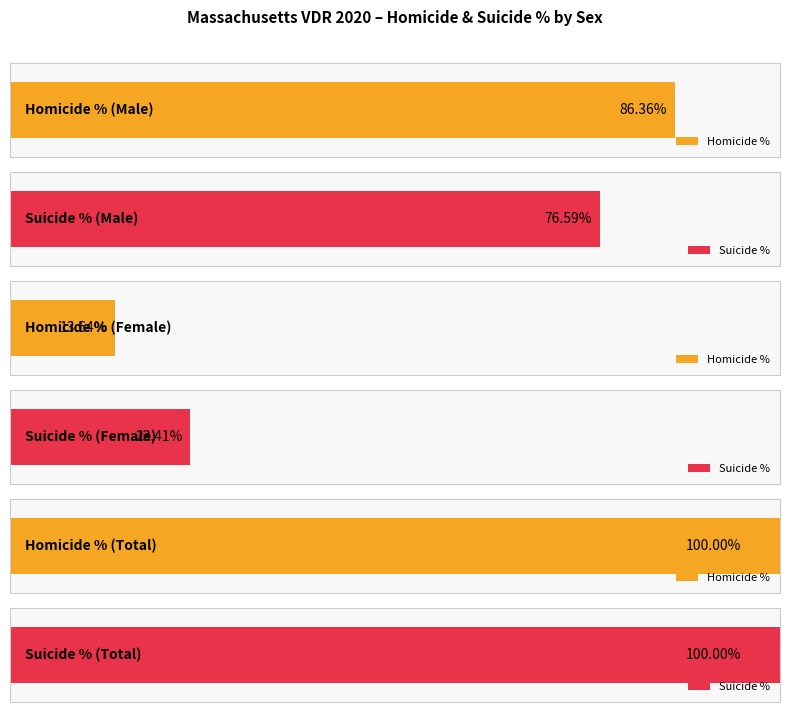

What is the label of the 1st bar from the right?

Total